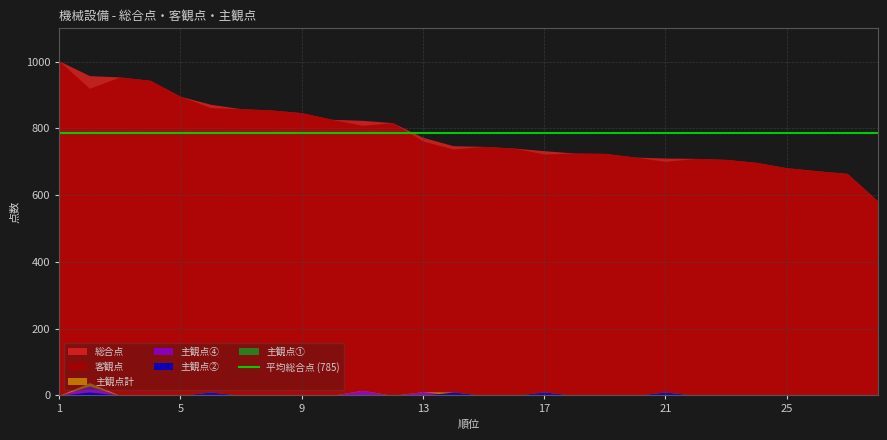

At which category is the sum across all series the highest?

1